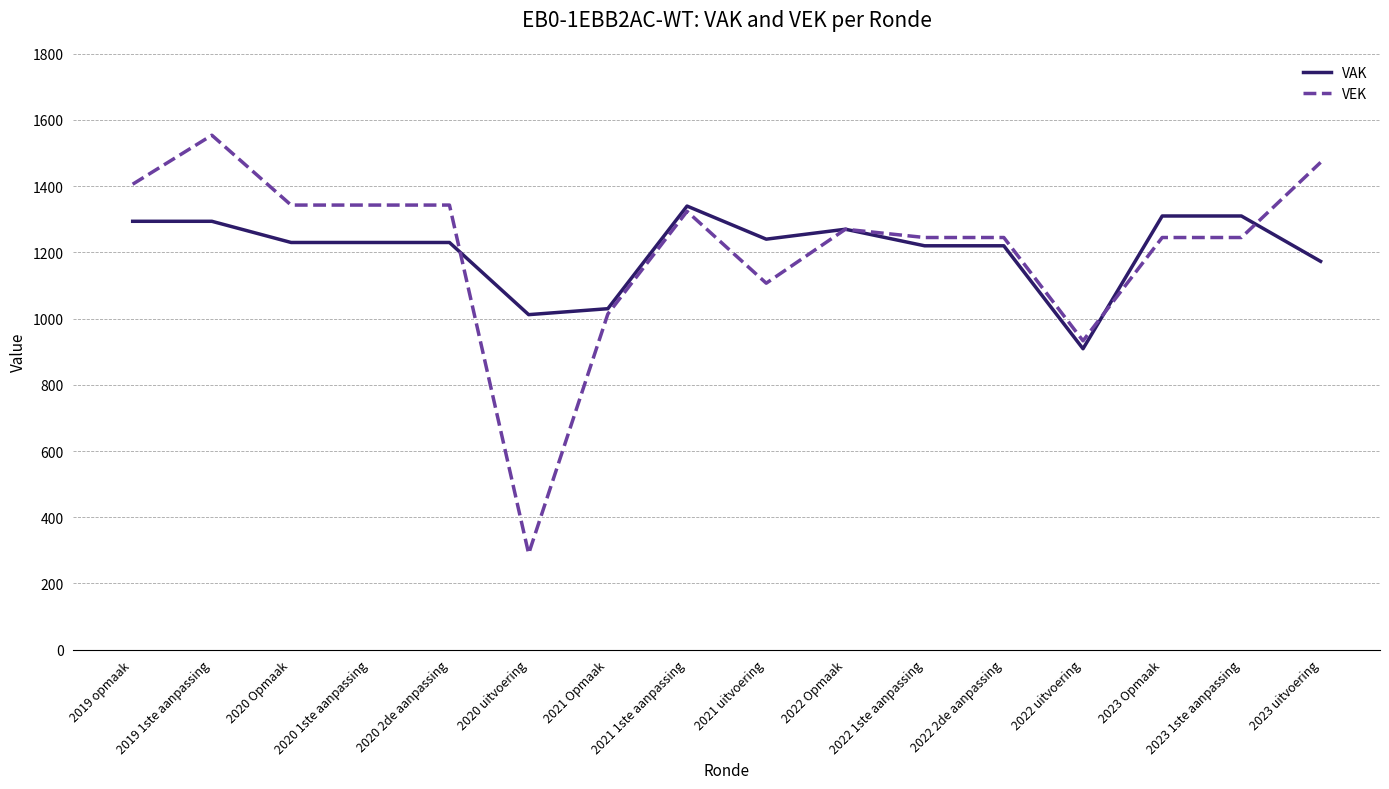

Where do VEK and VAK first cross each other?

2020 2de aanpassing and 2020 uitvoering